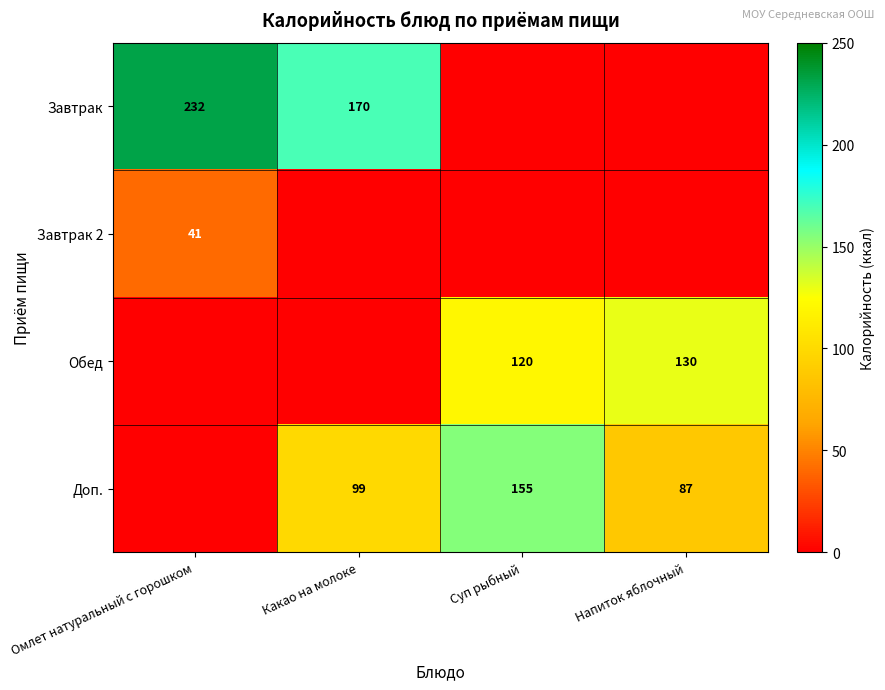

Is it true that Обед equals 120 at Суп рыбный?

True